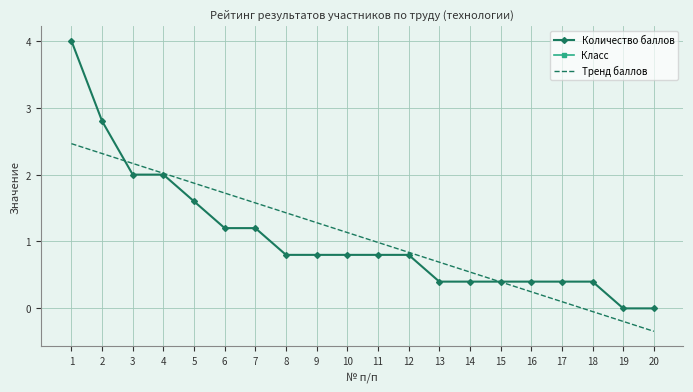

Read the Количество баллов value at 17.

0.4